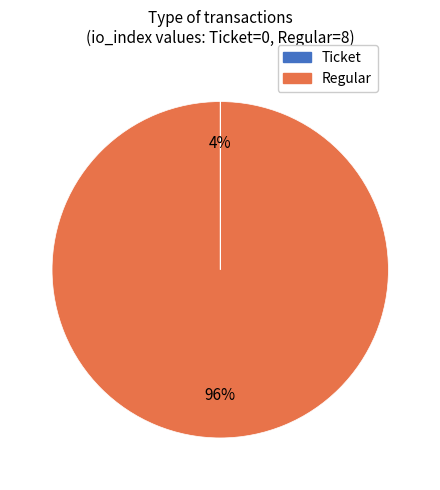

To the nearest percent, what is the combined percentage of Regular and Ticket?

100%